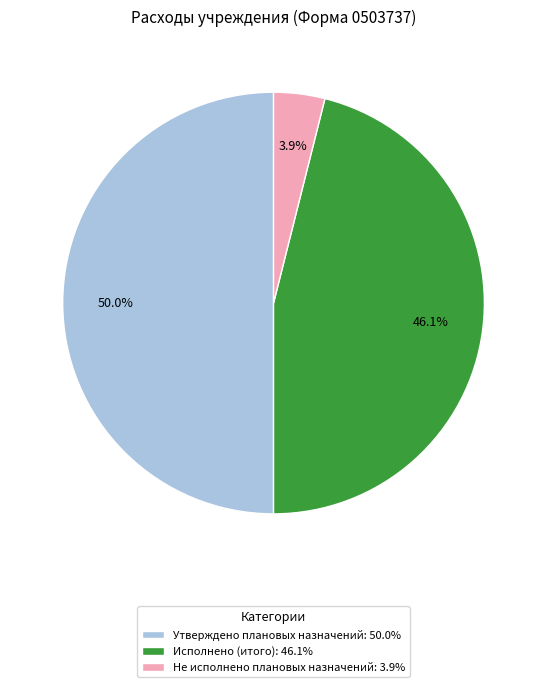

To the nearest percent, what is the difference between the Не исполнено плановых назначений and Исполнено (итого) slice percentages?

42%